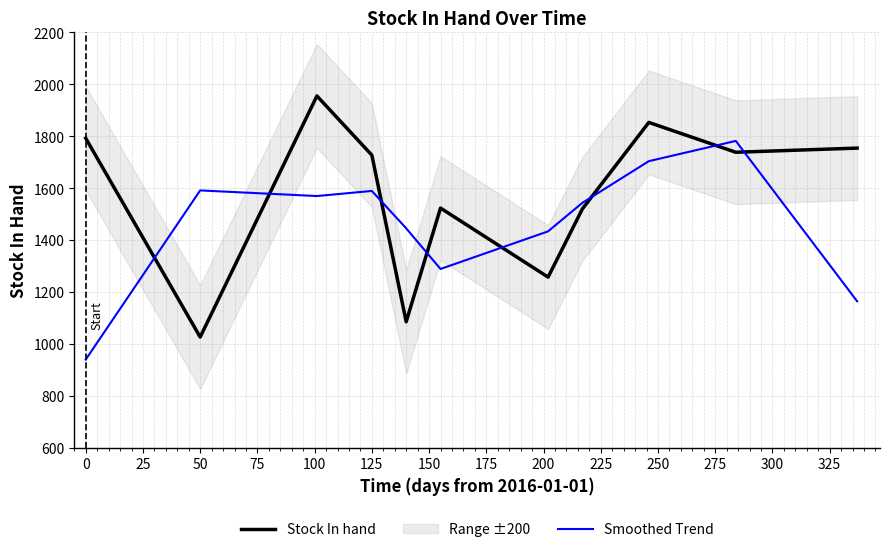

Count the number of categories in the chart.

11